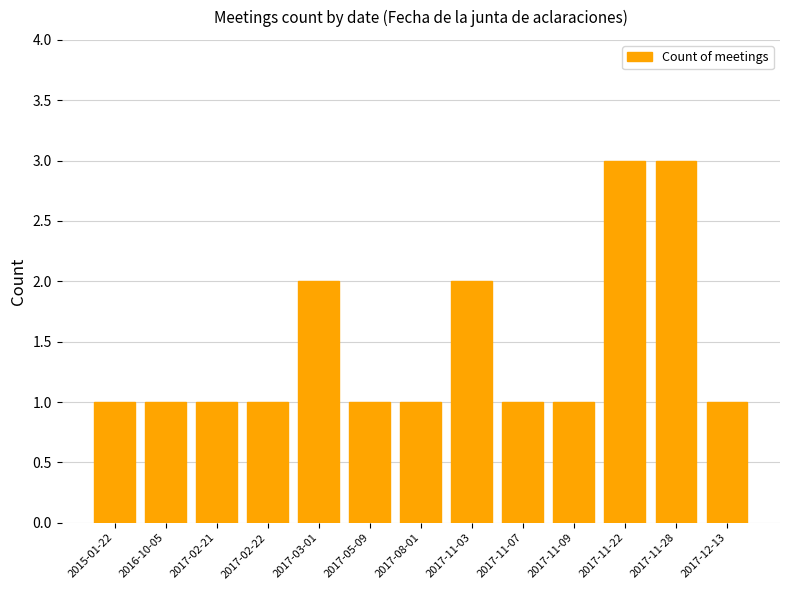

What is the minimum value shown in the chart?

1